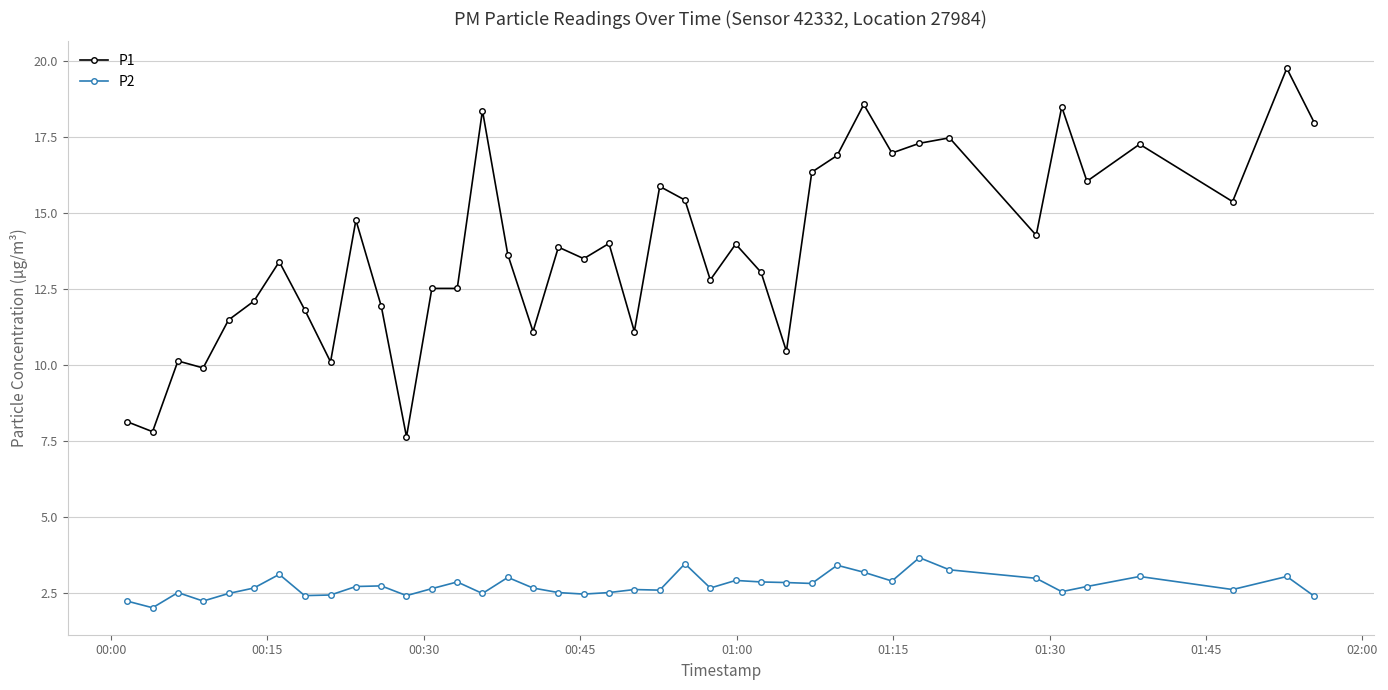

How many distinct data groups are displayed?

2